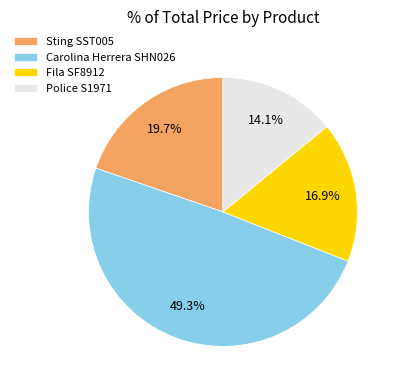

Which category has the smallest portion of the pie?

Police S1971